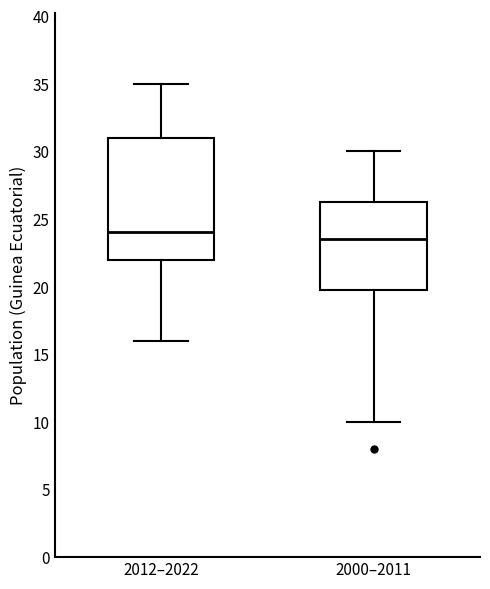

Which box is the tallest, from its lower edge to its upper edge?

2012–2022